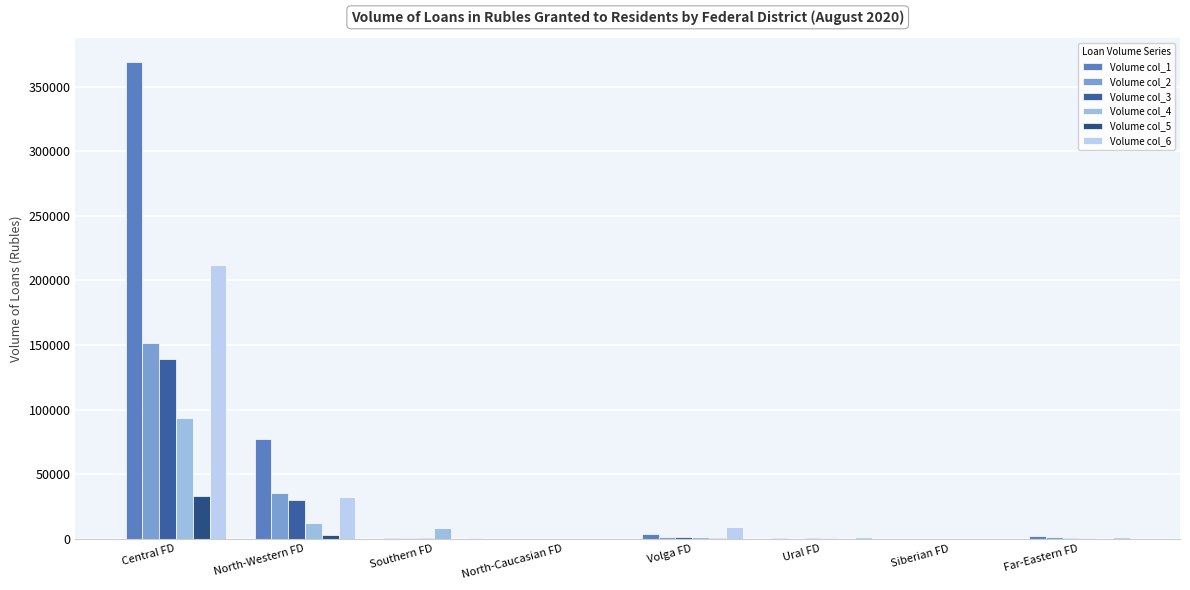

Between Central FD and Far-Eastern FD, which series saw the biggest shift?

Volume col_1